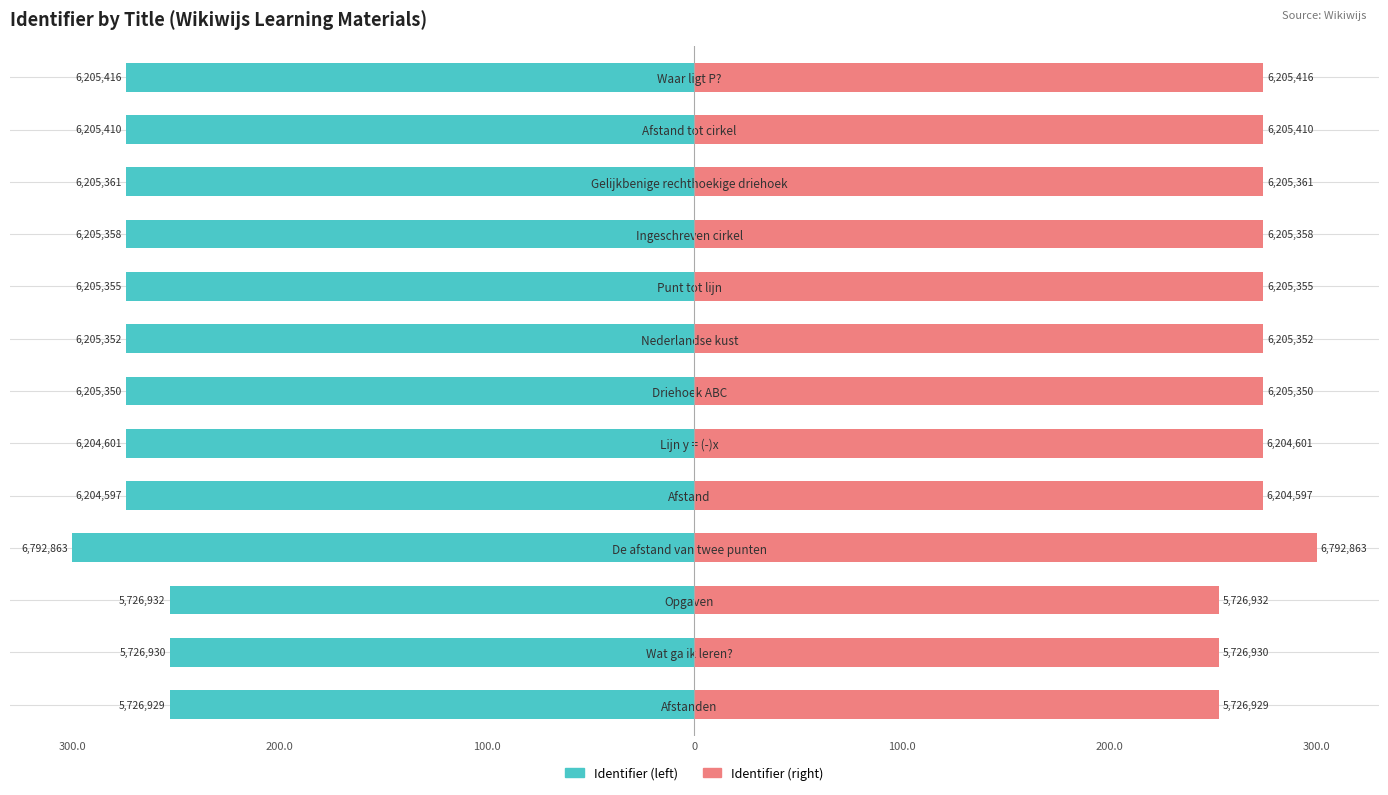

Is the value of Identifier (right) at Ingeschreven cirkel greater than the value of Identifier (left) at Wat ga ik leren??

Yes